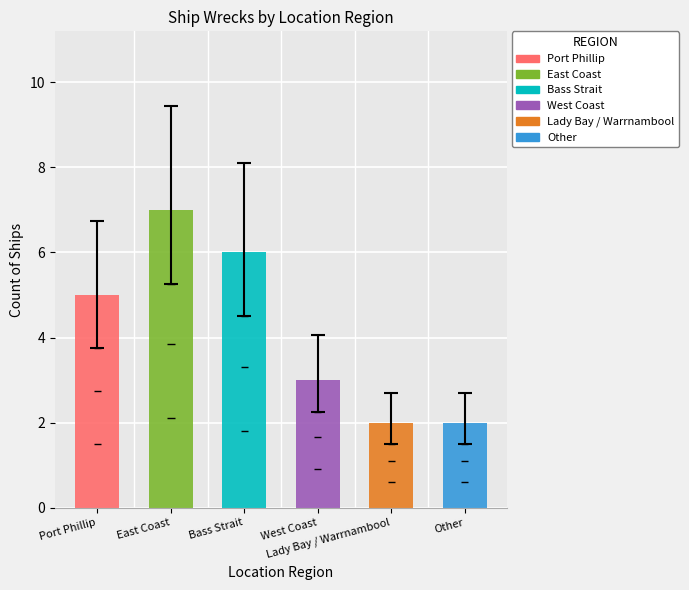

What is the greatest value displayed?

7